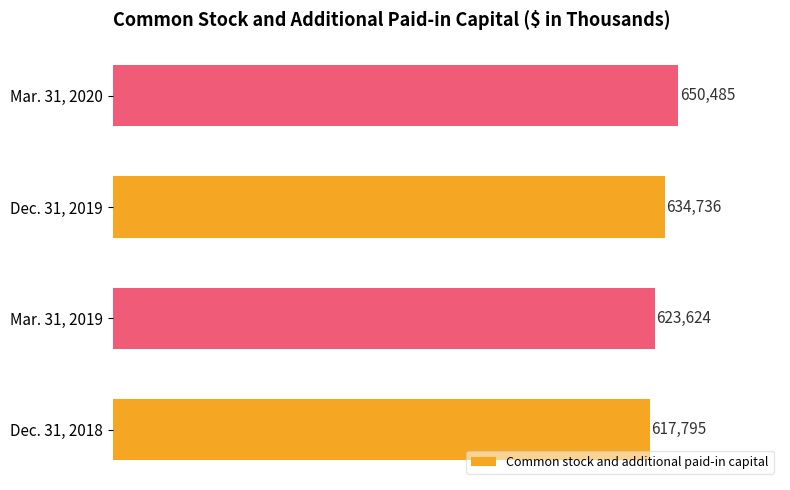

List the labels in order of value, largest first.

Mar. 31, 2020, Dec. 31, 2019, Mar. 31, 2019, Dec. 31, 2018